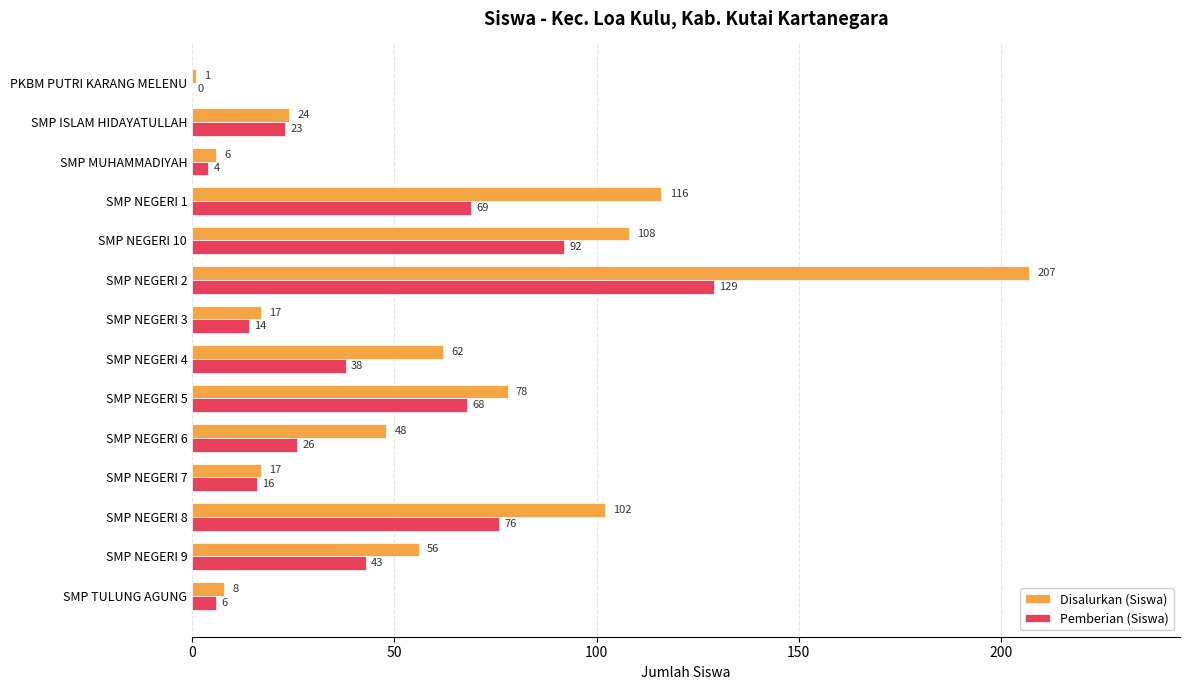

What is the average value of the Disalurkan (Siswa) series?

61